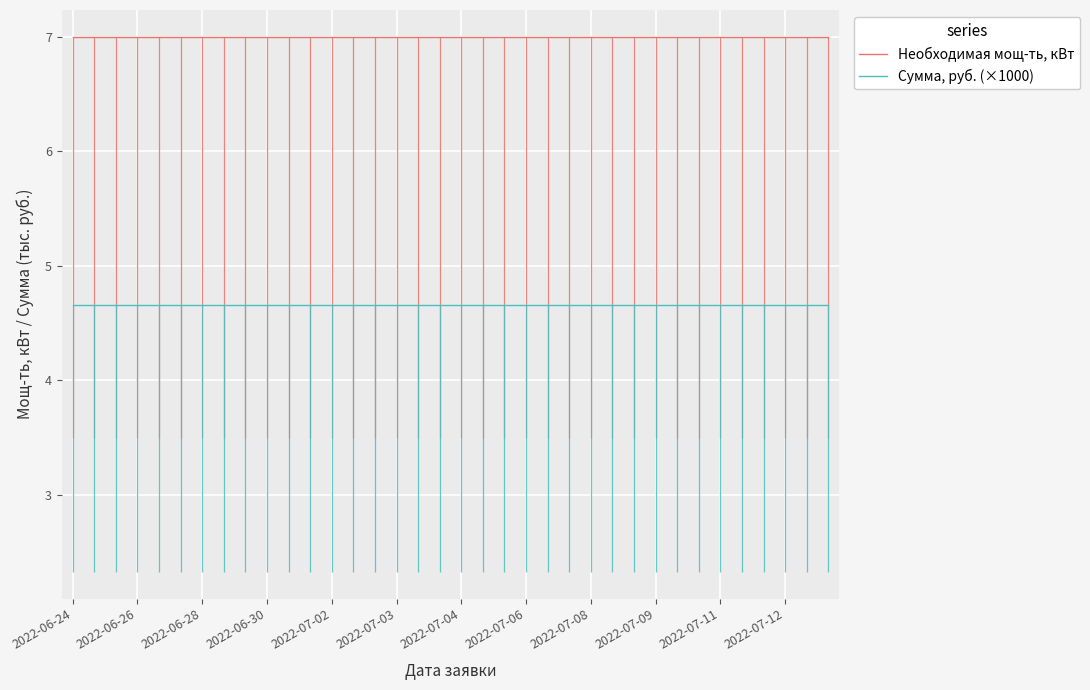

How many categories are shown in the chart?

36